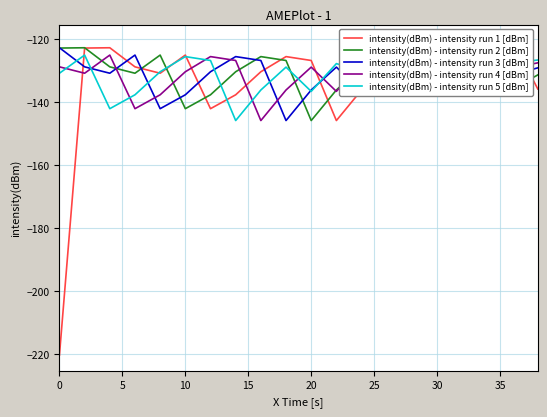

Is this an area chart (filled region under the line)?

No